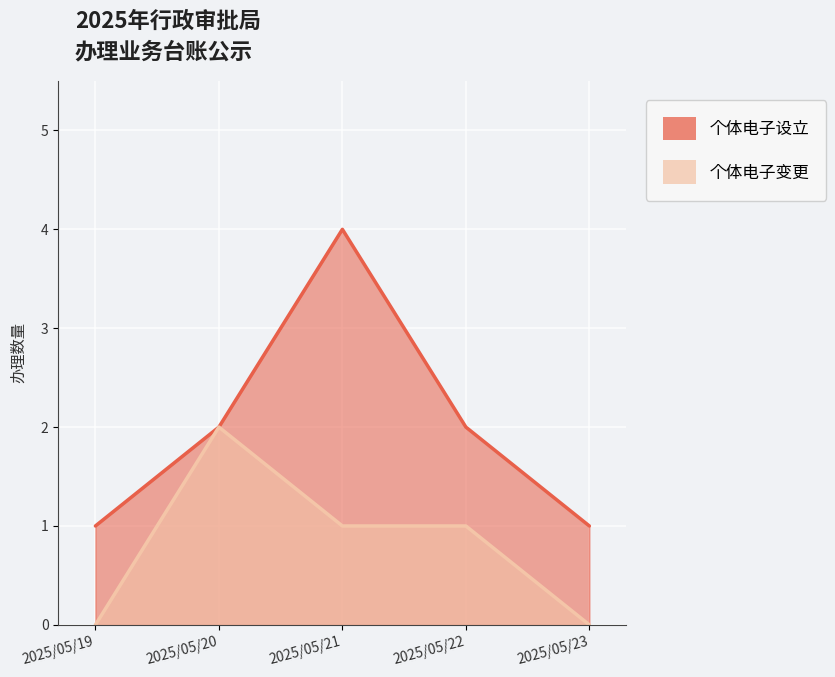

What is the difference between the maximum and minimum values in the 个体电子设立 series?

3